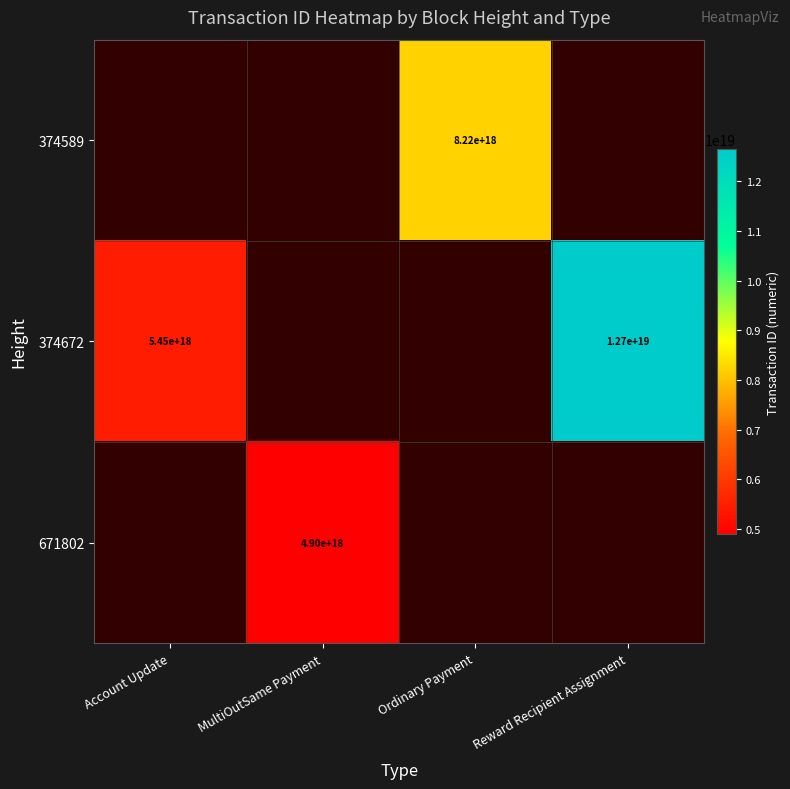

True or false: 671802 has a value of 1278957756437563392 at MultiOutSame Payment.

False